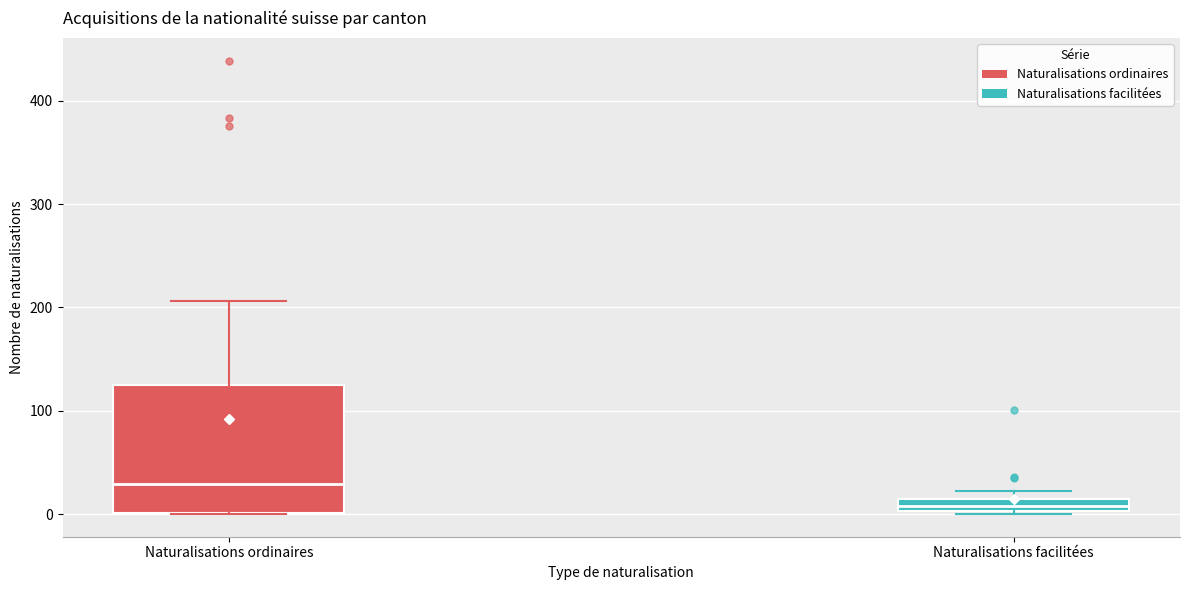

Comparing the boxes themselves (not the whiskers), which one is the tallest?

Naturalisations ordinaires